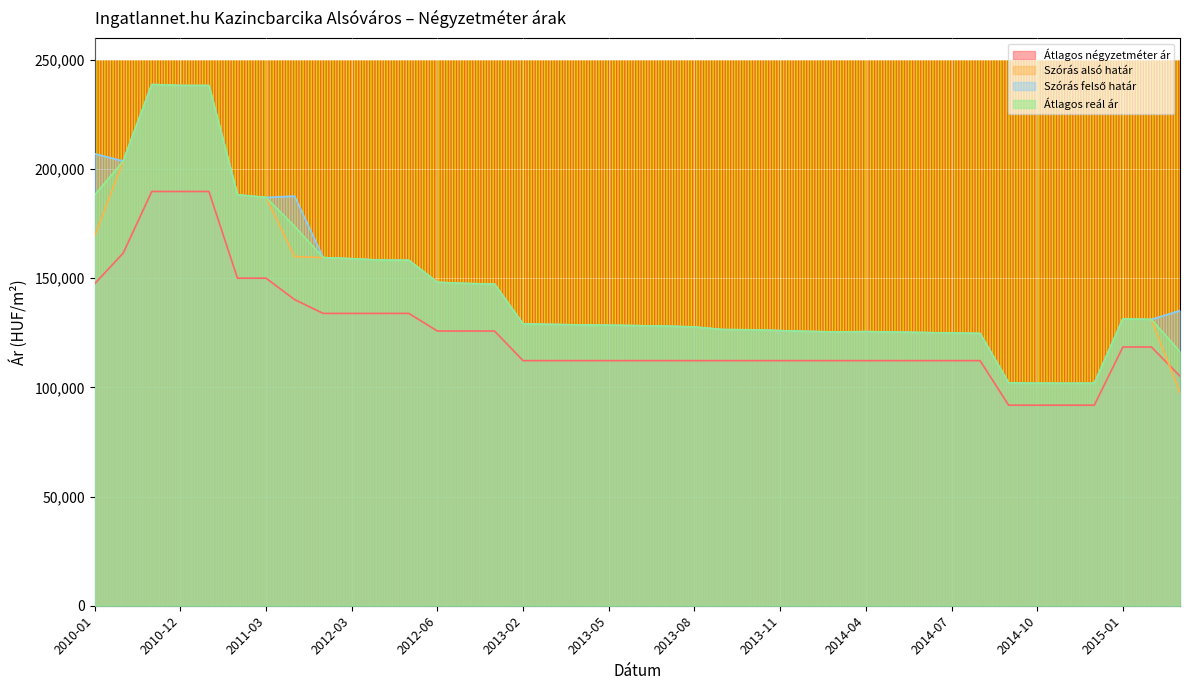

At which label is Átlagos négyzetméter ár closest to 140770?

2011-05